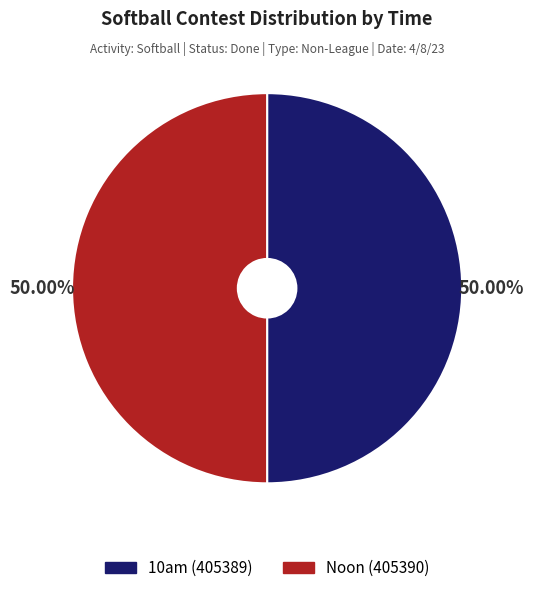

How many slices are in this pie chart?

2